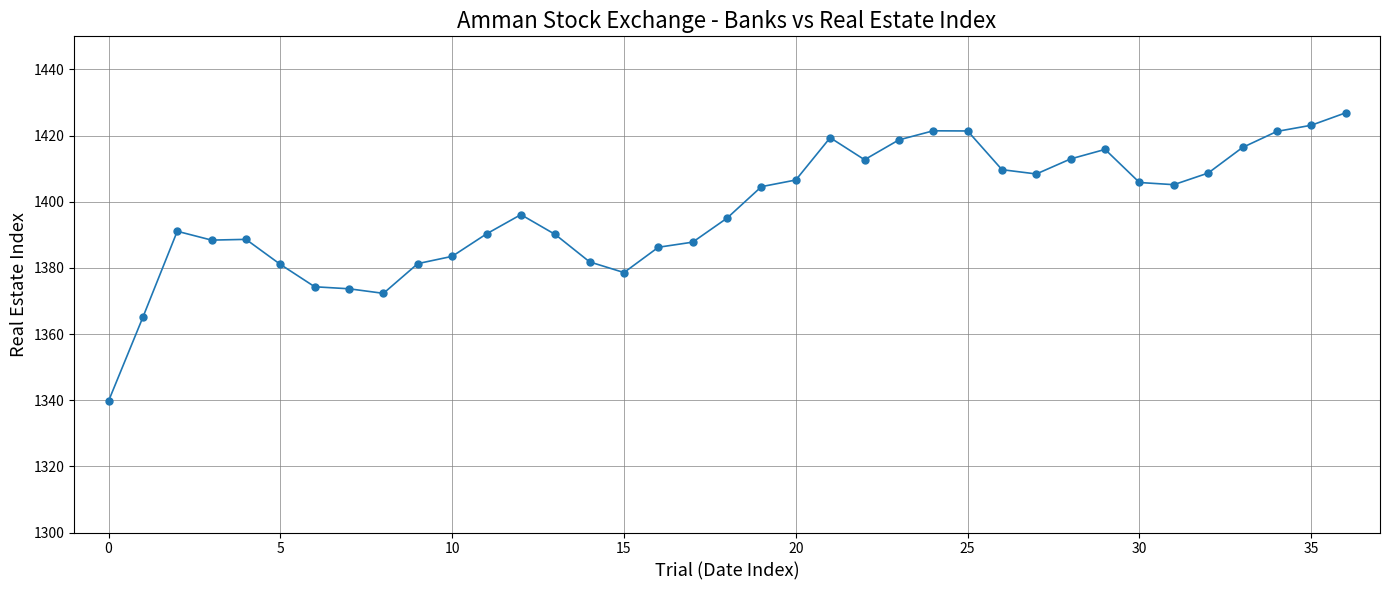

What is the maximum value shown in the chart?

1426.9